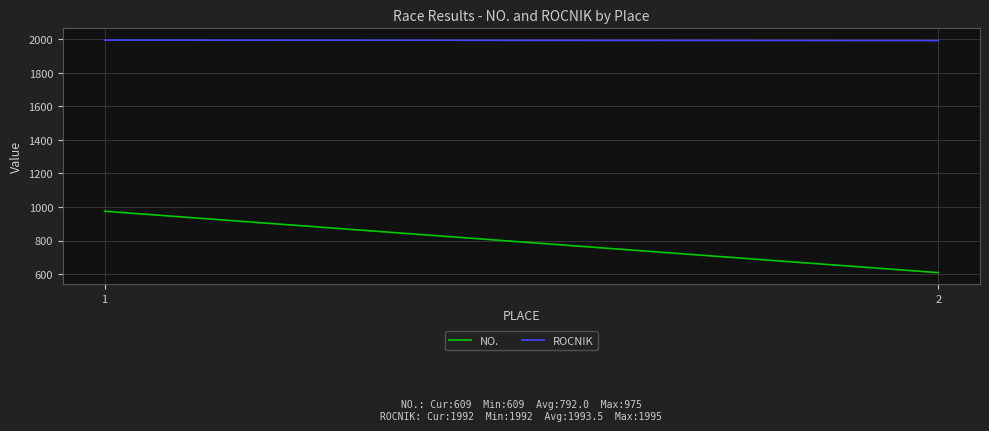

Rank the series by their maximum value, from lowest to highest.

NO., ROCNIK